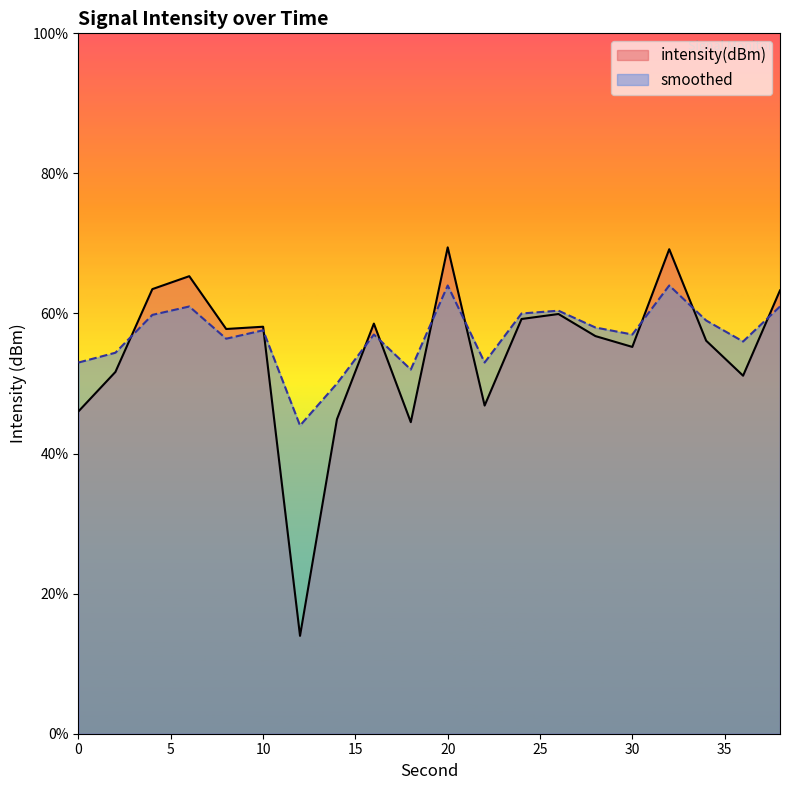

What are all the series names shown in the legend?

intensity(dBm), smoothed